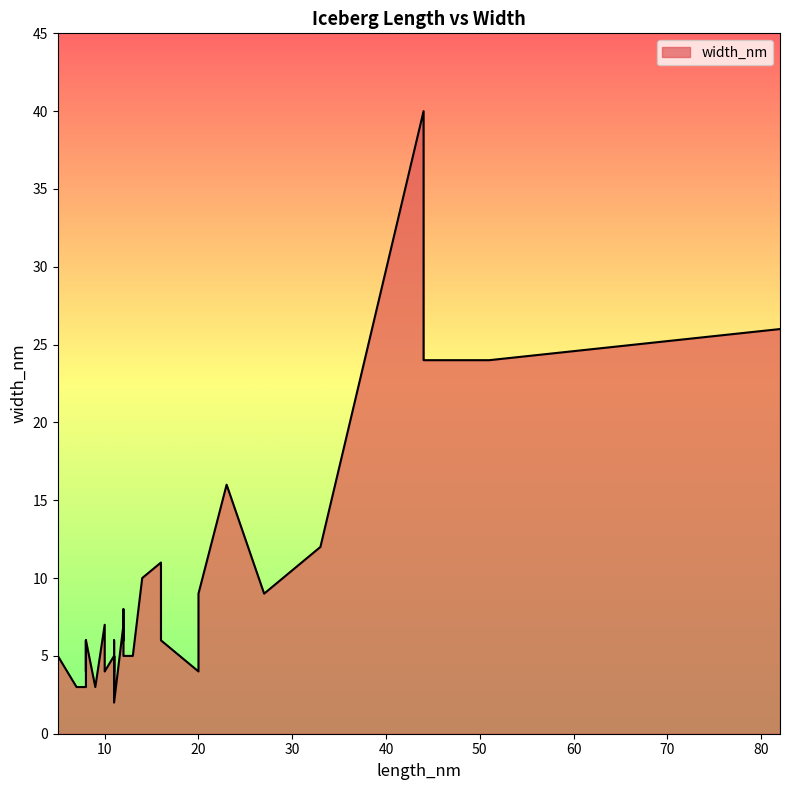

How many data points does each series have?

40